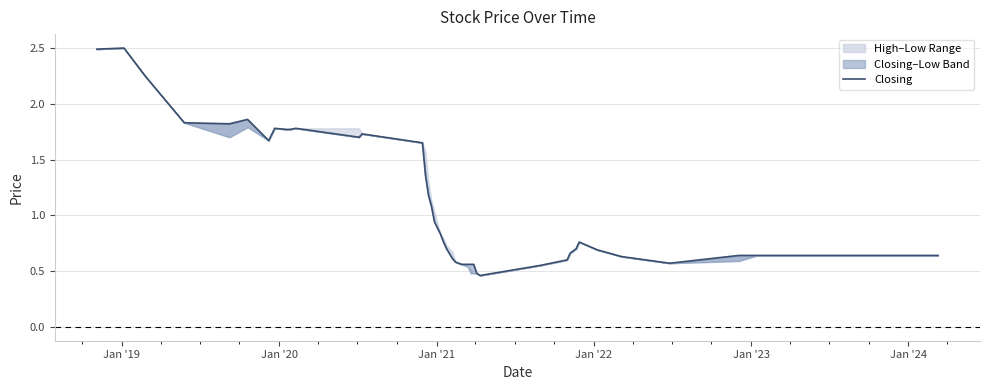

The value at 17 is 0.3. True or false?

False